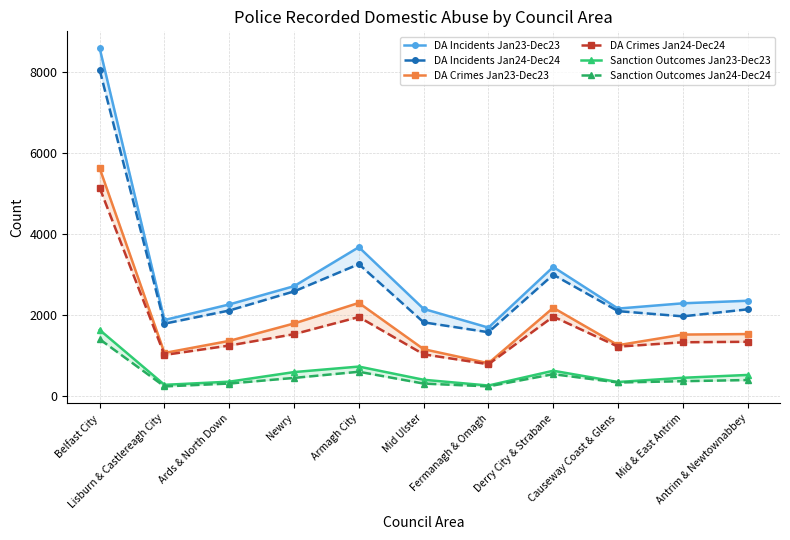

Reading left to right, list all the values displayed in this chart.

DA Incidents Jan23-Dec23: Belfast City=8598	Lisburn & Castlereagh City=1888	Ards & North Down=2272	Newry=2723	Armagh City=3686	Mid Ulster=2162	Fermanagh & Omagh=1700	Derry City & Strabane=3198	Causeway Coast & Glens=2170	Mid & East Antrim=2300	Antrim & Newtownabbey=2363
DA Incidents Jan24-Dec24: Belfast City=8062	Lisburn & Castlereagh City=1797	Ards & North Down=2122	Newry=2594	Armagh City=3267	Mid Ulster=1830	Fermanagh & Omagh=1586	Derry City & Strabane=3007	Causeway Coast & Glens=2107	Mid & East Antrim=1978	Antrim & Newtownabbey=2151
DA Crimes Jan23-Dec23: Belfast City=5635	Lisburn & Castlereagh City=1074	Ards & North Down=1372	Newry=1802	Armagh City=2310	Mid Ulster=1167	Fermanagh & Omagh=821	Derry City & Strabane=2189	Causeway Coast & Glens=1266	Mid & East Antrim=1528	Antrim & Newtownabbey=1541
DA Crimes Jan24-Dec24: Belfast City=5148	Lisburn & Castlereagh City=1025	Ards & North Down=1257	Newry=1538	Armagh City=1962	Mid Ulster=1041	Fermanagh & Omagh=795	Derry City & Strabane=1972	Causeway Coast & Glens=1230	Mid & East Antrim=1338	Antrim & Newtownabbey=1350
Sanction Outcomes Jan23-Dec23: Belfast City=1642	Lisburn & Castlereagh City=287	Ards & North Down=365	Newry=602	Armagh City=738	Mid Ulster=412	Fermanagh & Omagh=270	Derry City & Strabane=635	Causeway Coast & Glens=357	Mid & East Antrim=461	Antrim & Newtownabbey=531
Sanction Outcomes Jan24-Dec24: Belfast City=1413	Lisburn & Castlereagh City=248	Ards & North Down=319	Newry=458	Armagh City=610	Mid Ulster=318	Fermanagh & Omagh=249	Derry City & Strabane=550	Causeway Coast & Glens=345	Mid & East Antrim=377	Antrim & Newtownabbey=405